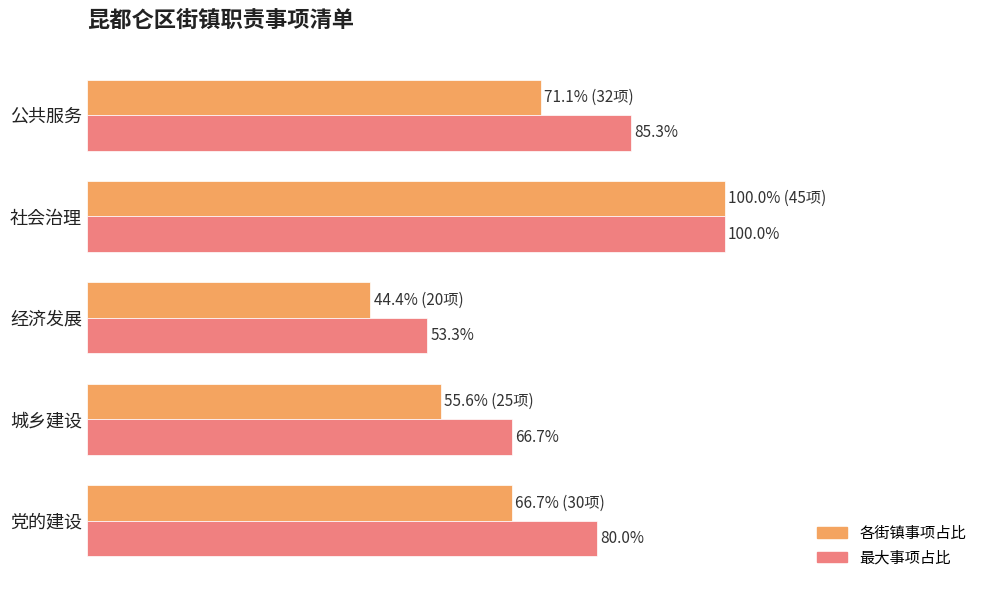

At which category does the chart reach its minimum across all series?

经济发展